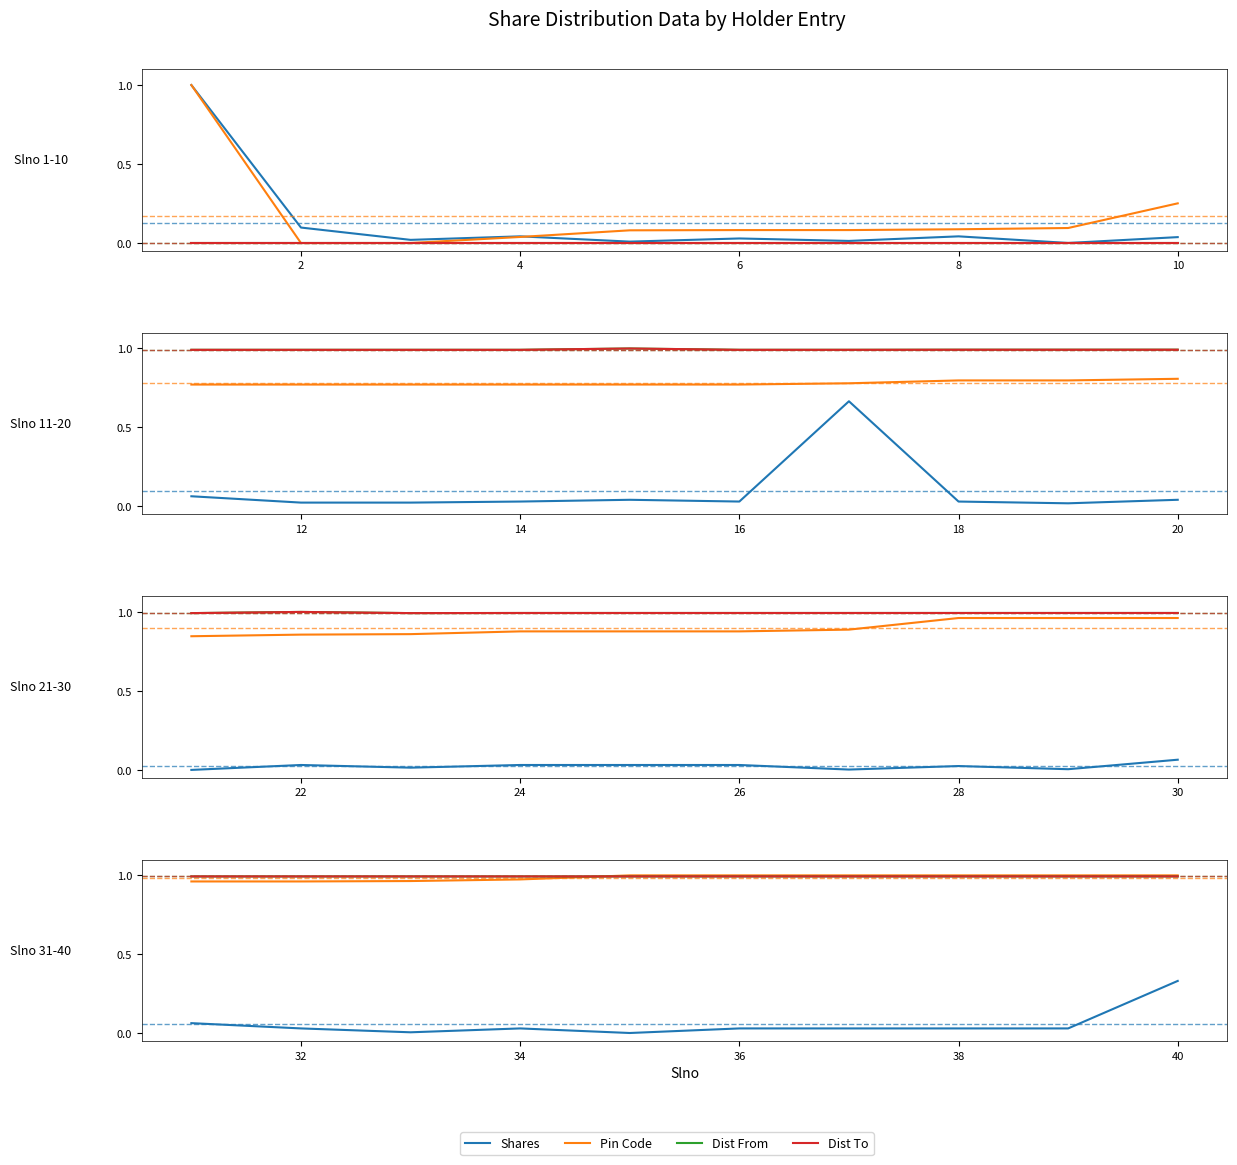

After their last crossing, which series has the higher values: Dist To or Dist From?

Dist To